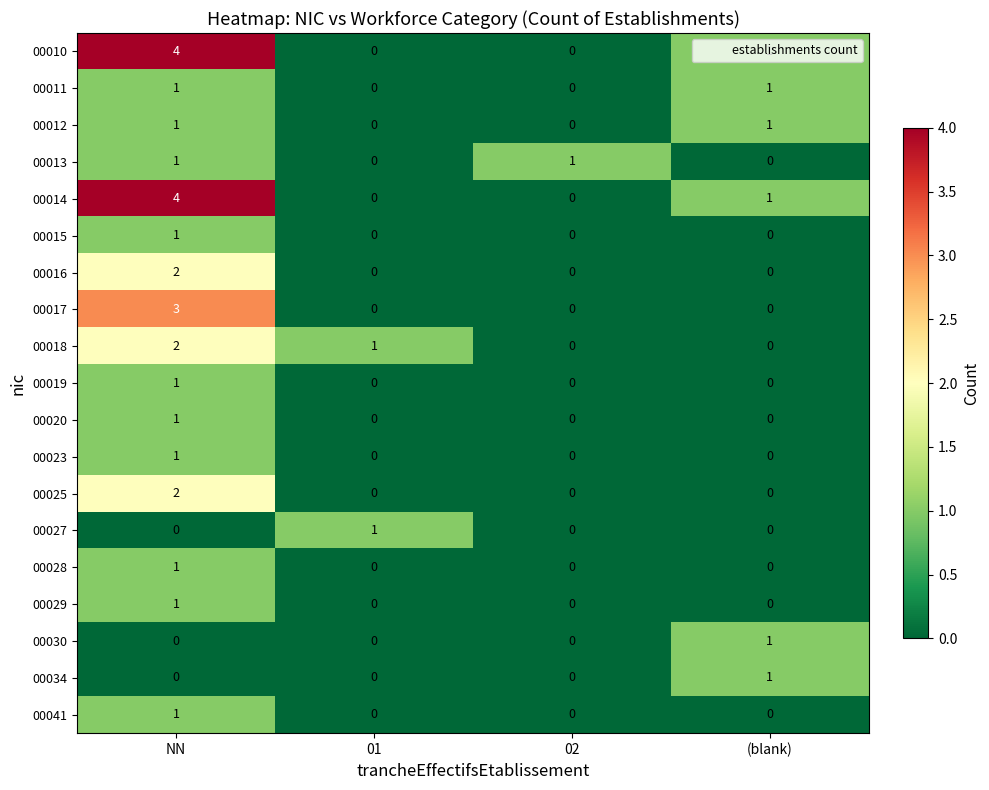

How many categories are shown in the chart?

4